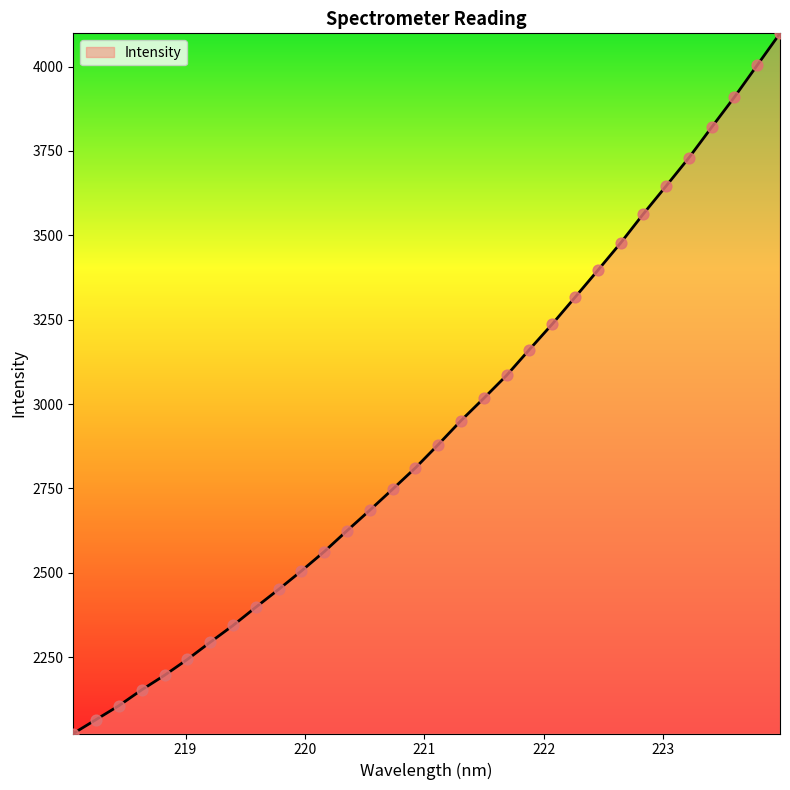

What is the smallest value displayed?

2024.0